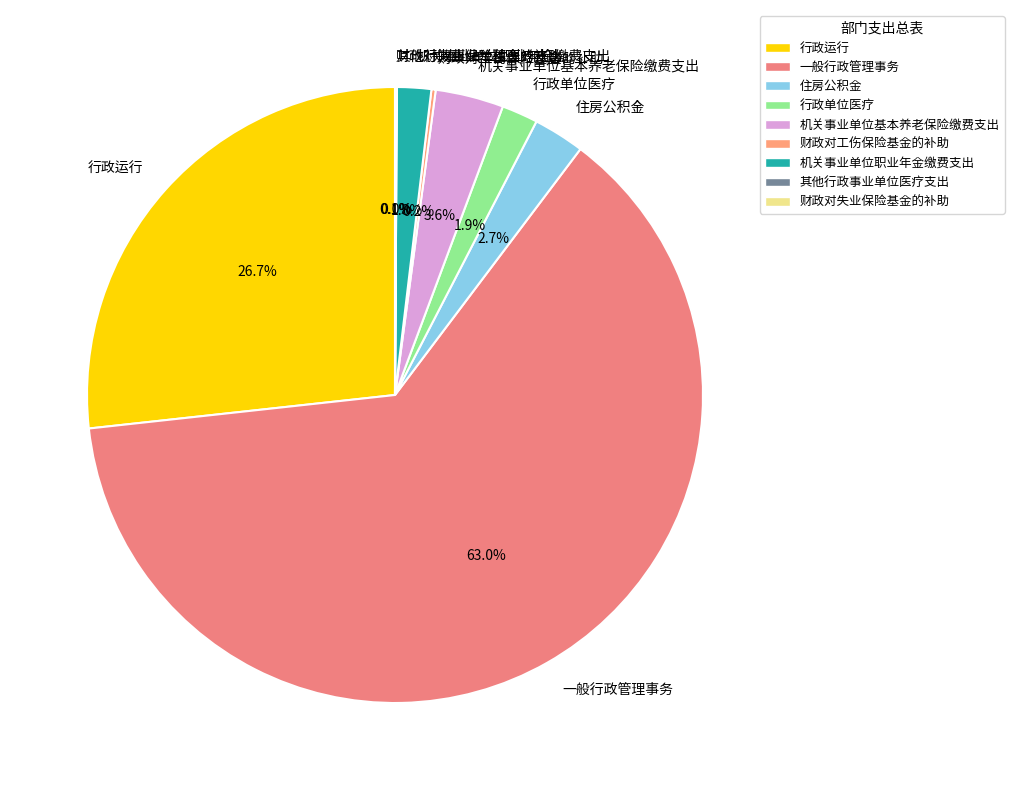

To the nearest percent, what percentage of the pie is 机关事业单位基本养老保险缴费支出?

4%